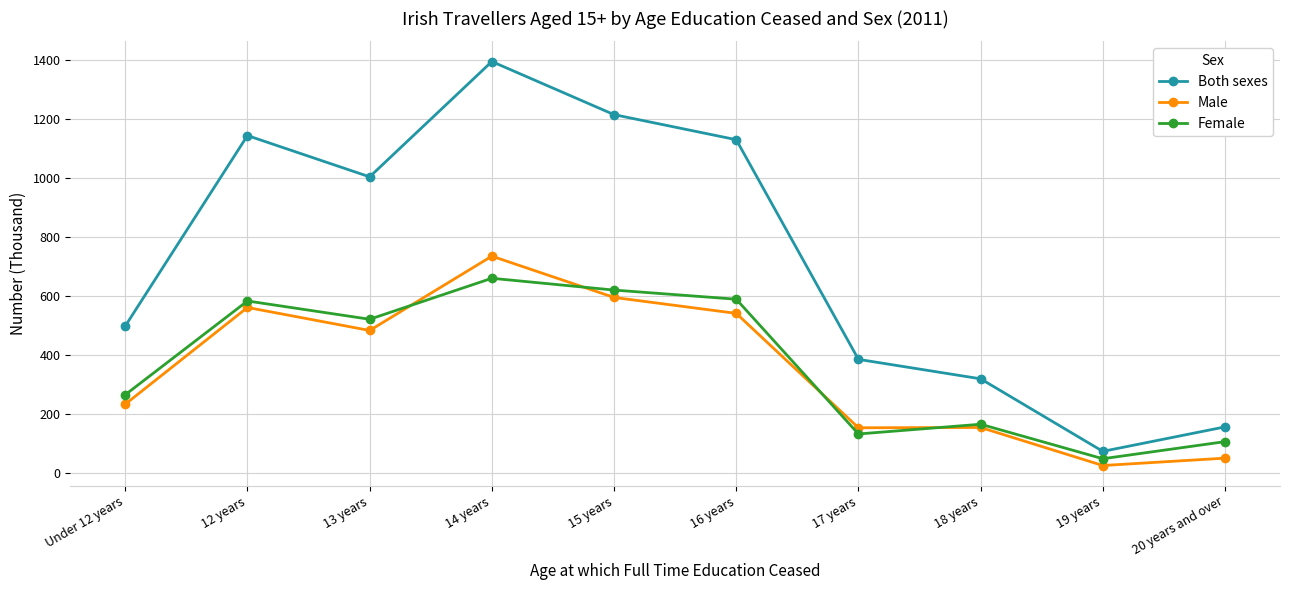

Which category has the highest value in the Both sexes series?

14 years